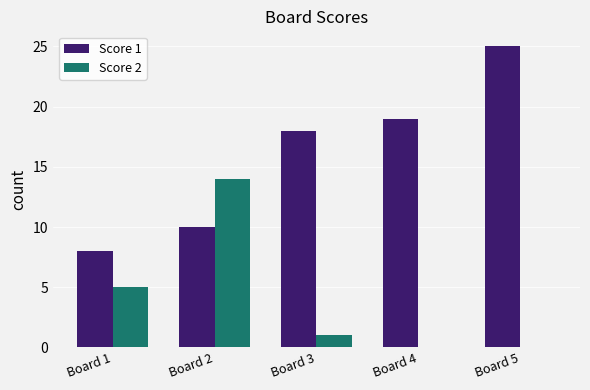

The Score 2 series shows 0 at Board 5. True or false?

True